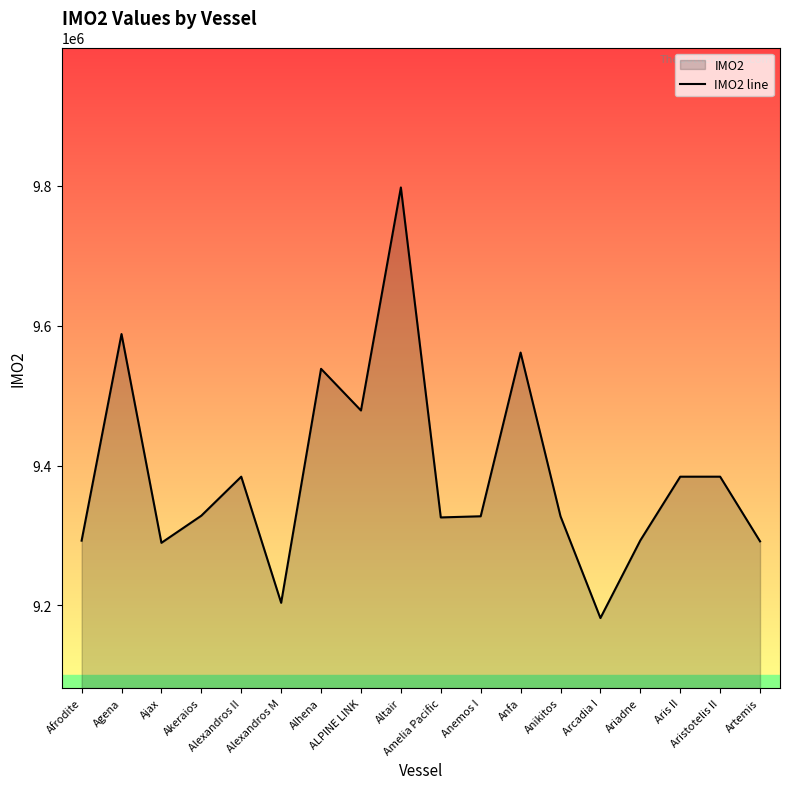

The value at Ajax is 9289518. True or false?

True